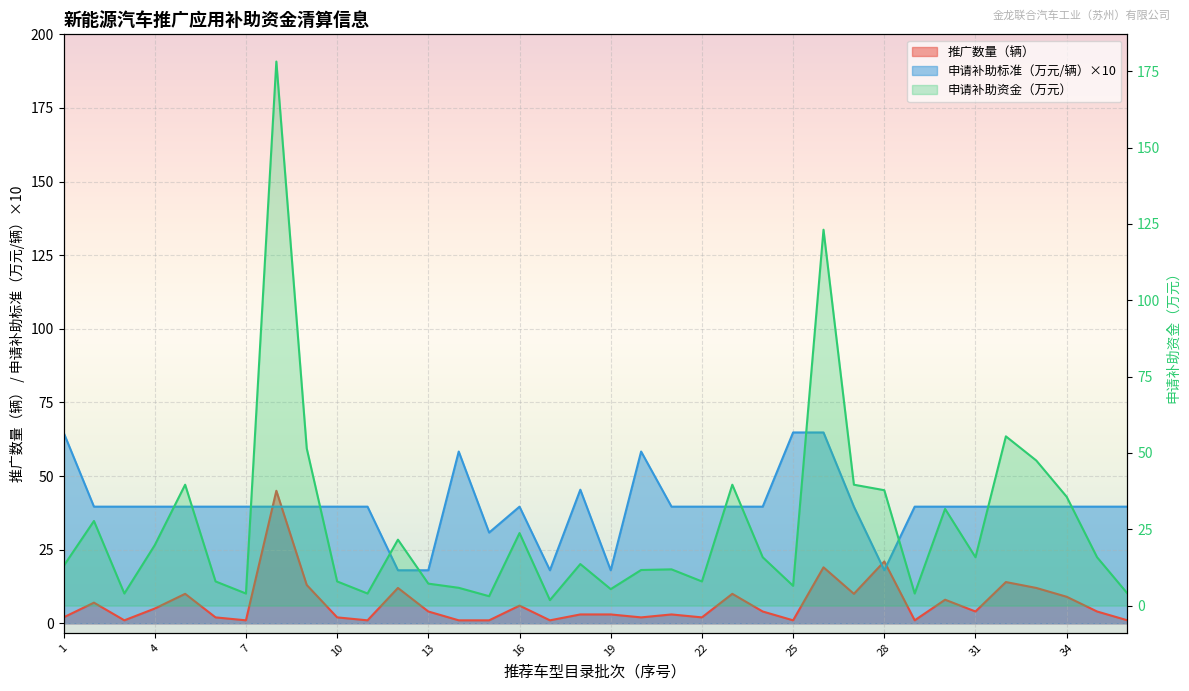

How many data points in 推广数量（辆） are less than 4?

17